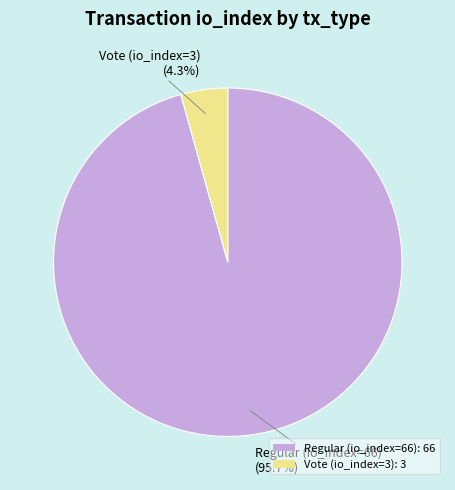

Rank the categories by value from lowest to highest.

Vote (io_index=3), Regular (io_index=66)